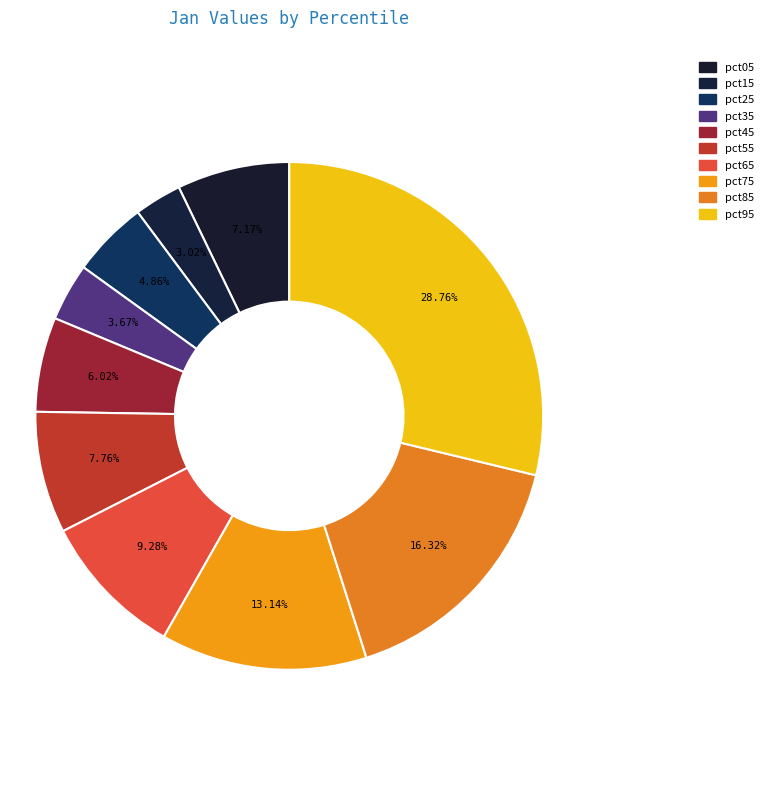

Rank the categories by value from lowest to highest.

pct15, pct35, pct25, pct45, pct05, pct55, pct65, pct75, pct85, pct95